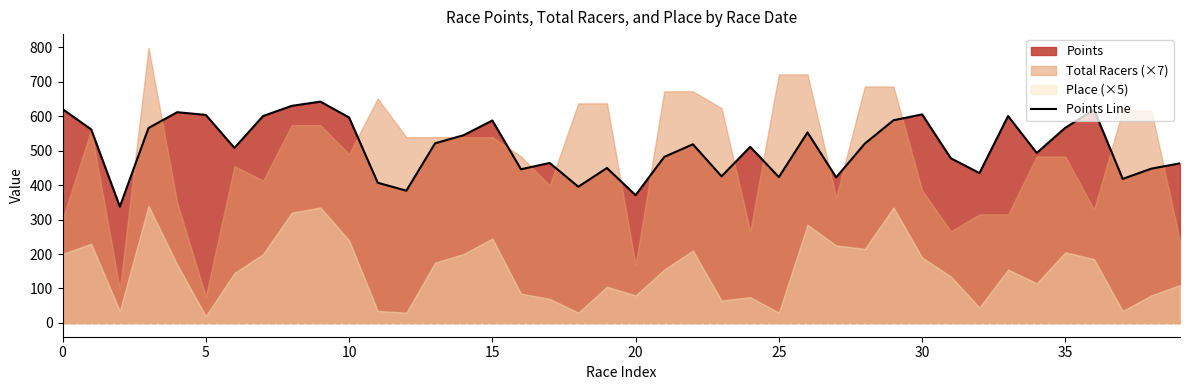

The value of Points Line at 30 is 230.0. True or false?

False